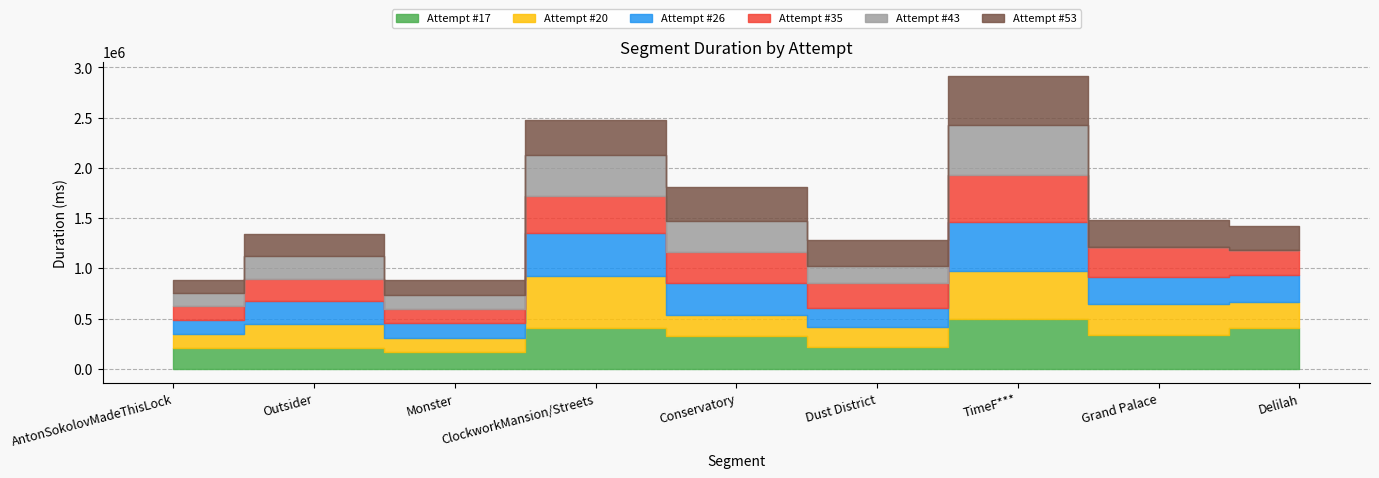

At TimeF***, list the series in order from largest to smallest.

Attempt #43, Attempt #17, Attempt #20, Attempt #53, Attempt #26, Attempt #35